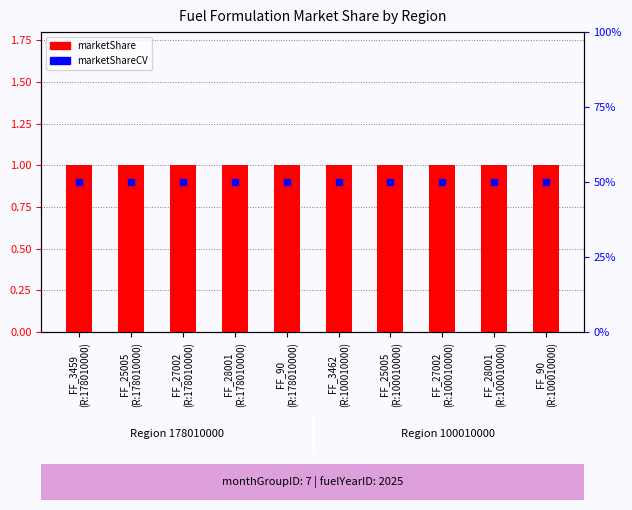

How many groups of bars are there?

10